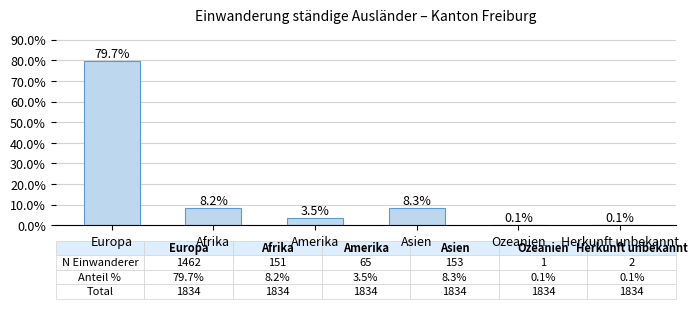

Reading left to right, list all the values displayed in this chart.

79.7	8.2	3.5	8.3	0.1	0.1